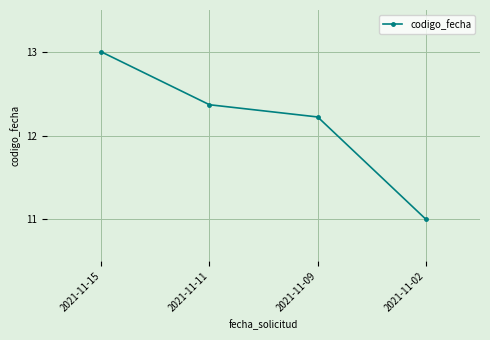

Which category has the lowest value across all series?

2021-11-02